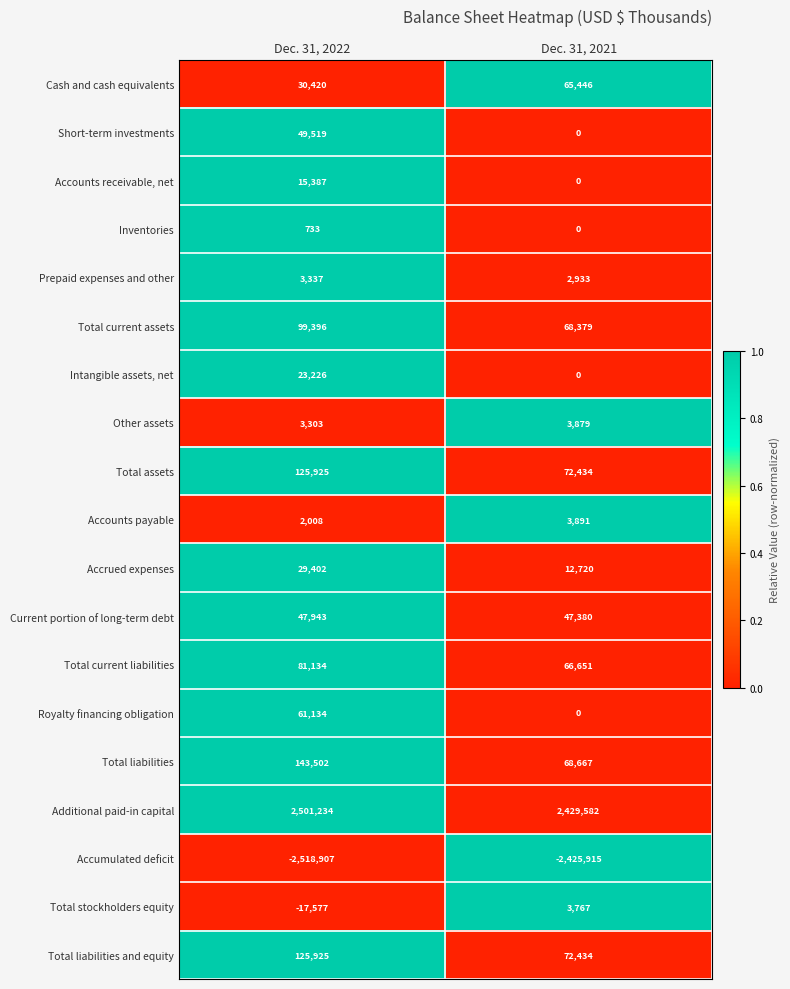

What is the difference between the maximum and minimum values in the Accounts payable series?

1883